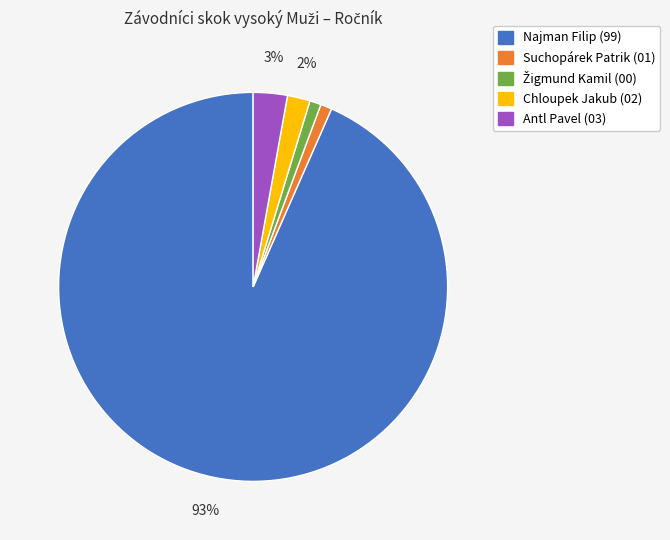

To the nearest percent, what is the average slice percentage?

20%